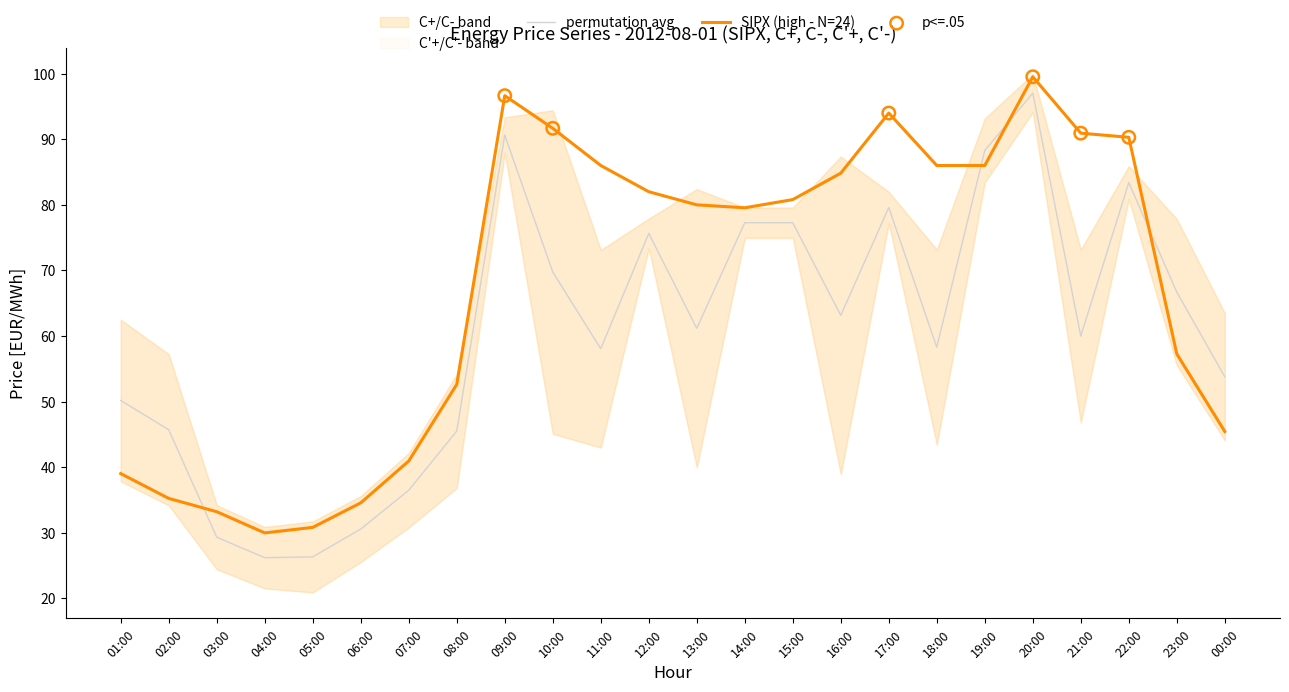

Which series has the largest total across all categories?

C+